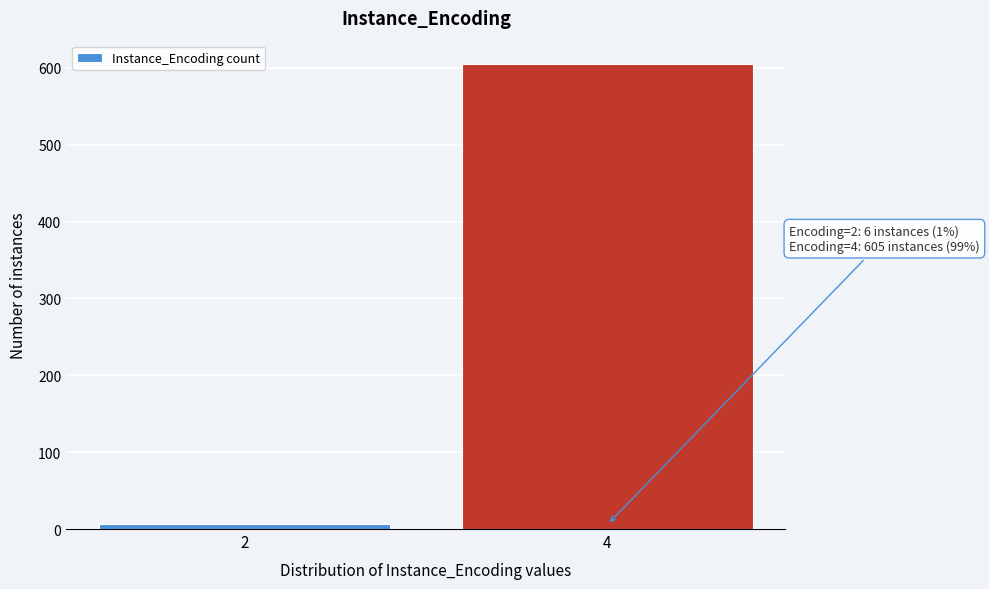

Reading right to left, extract all data points from this chart.

4=605	2=6